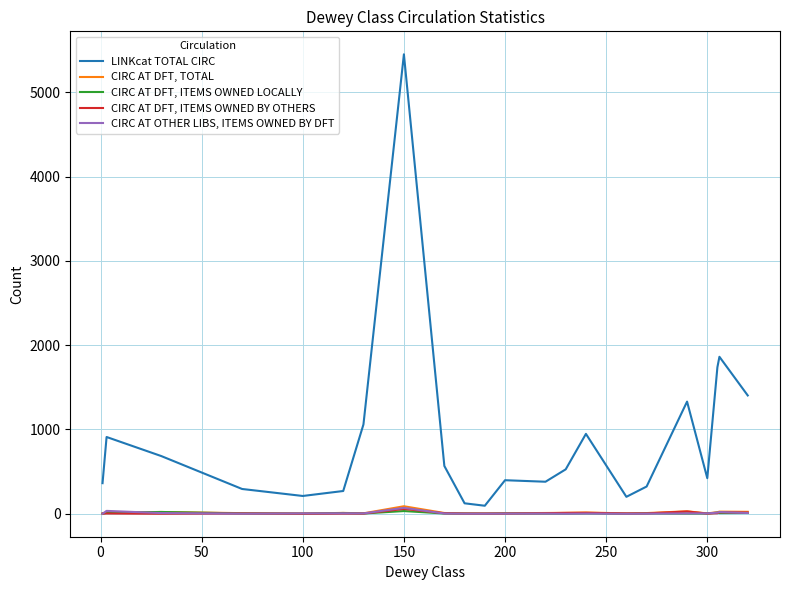

Rank the series by their maximum value, from highest to lowest.

LINKcat TOTAL CIRC, CIRC AT DFT, TOTAL, CIRC AT OTHER LIBS, ITEMS OWNED BY DFT, CIRC AT DFT, ITEMS OWNED BY OTHERS, CIRC AT DFT, ITEMS OWNED LOCALLY